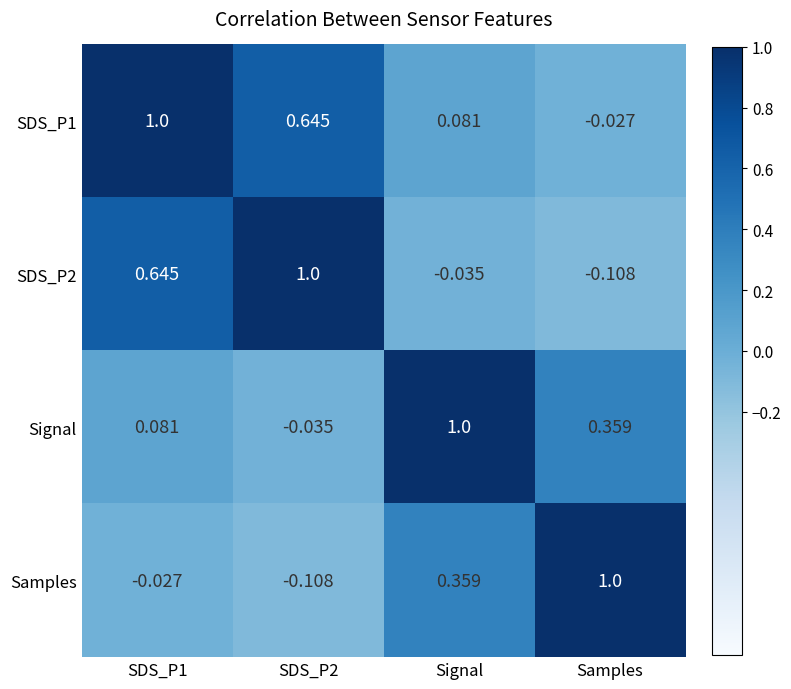

At which label is SDS_P2 closest to 0?

Signal